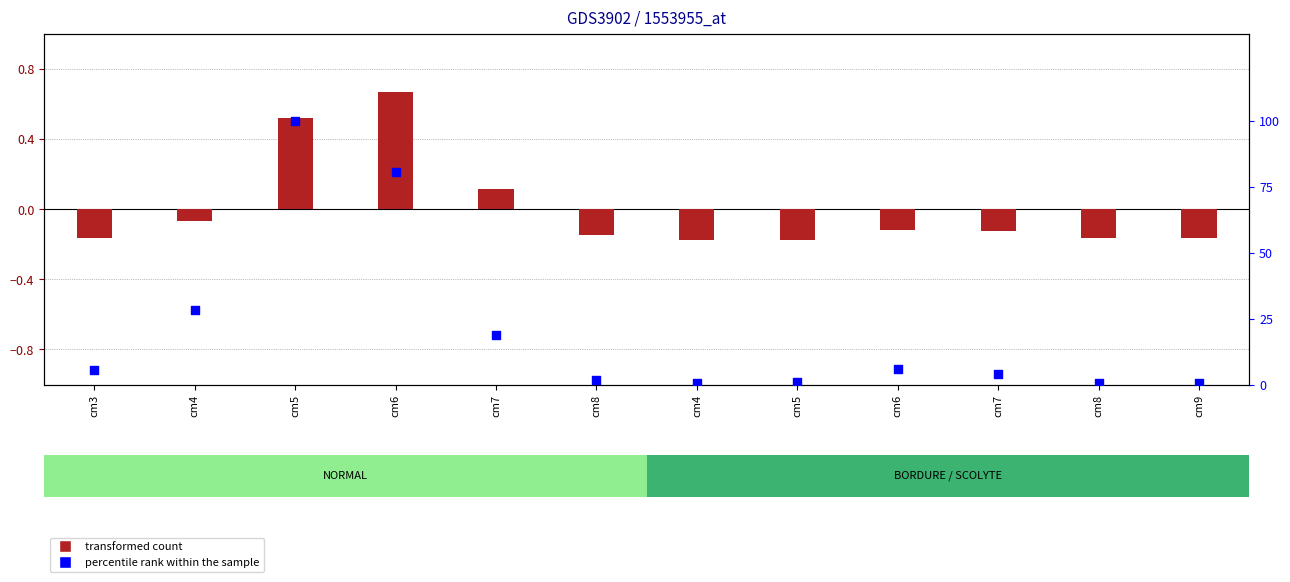

What are all the series names shown in the legend?

transformed count, percentile rank within the sample